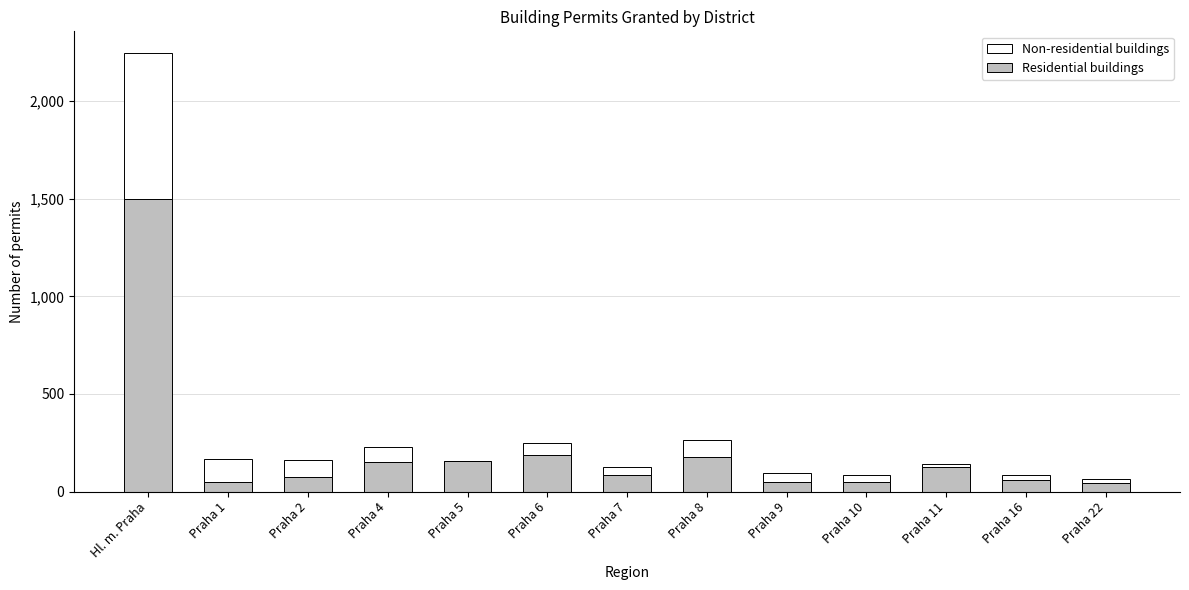

Which category has the highest value in the Residential buildings series?

Hl. m. Praha